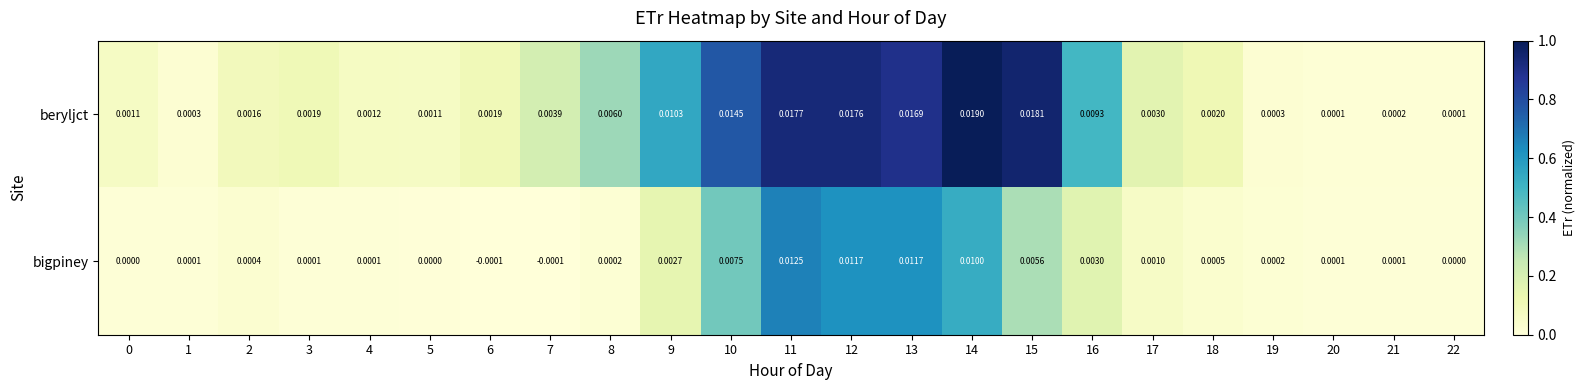

Which series has the widest spread of values?

beryljct